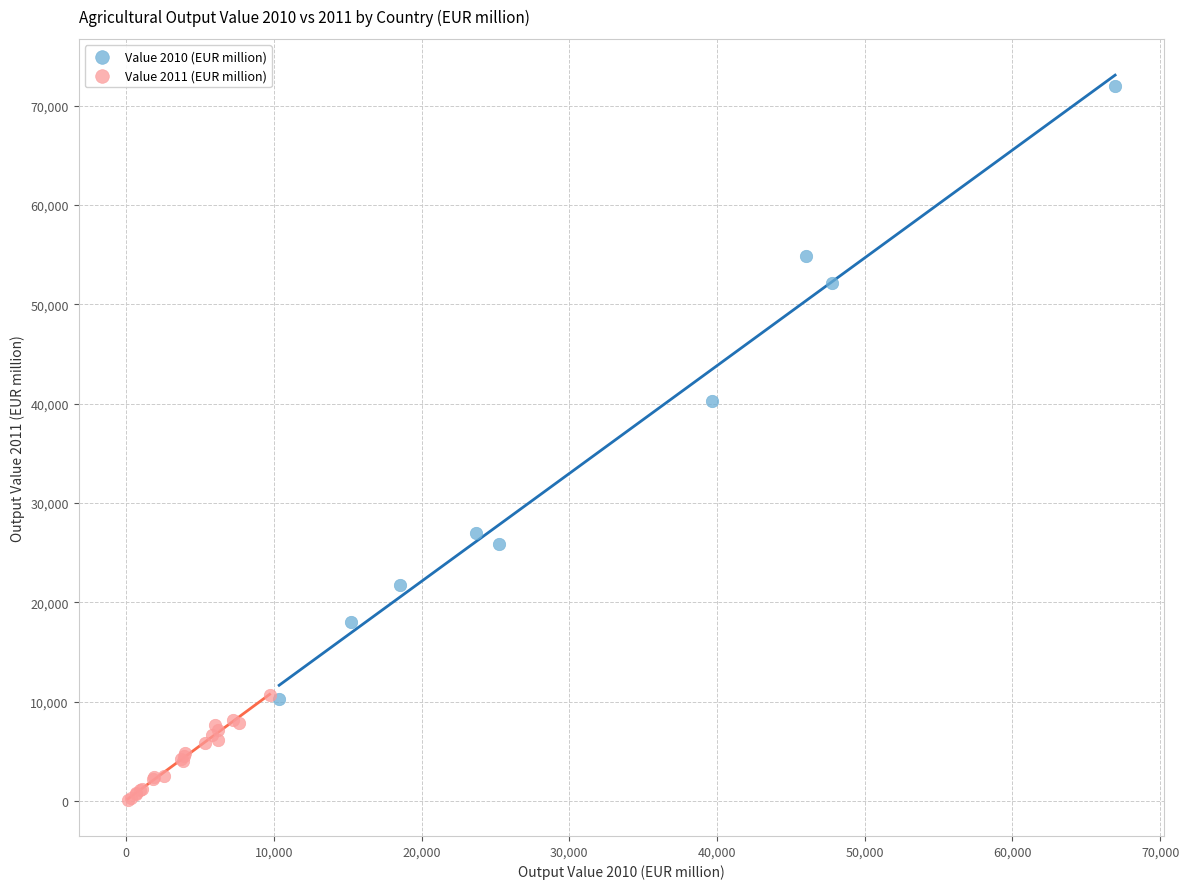

Which series has the largest Y range (max minus min)?

Value 2010 (EUR million)